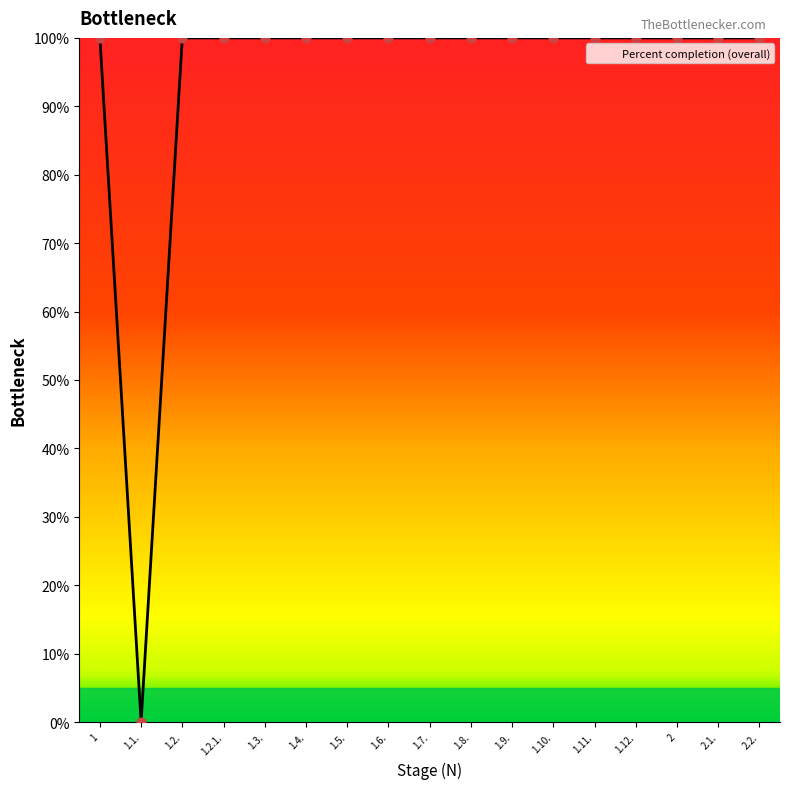

Approximately how many times larger is the value at 2.2. compared to 1.2.1.?

1.0